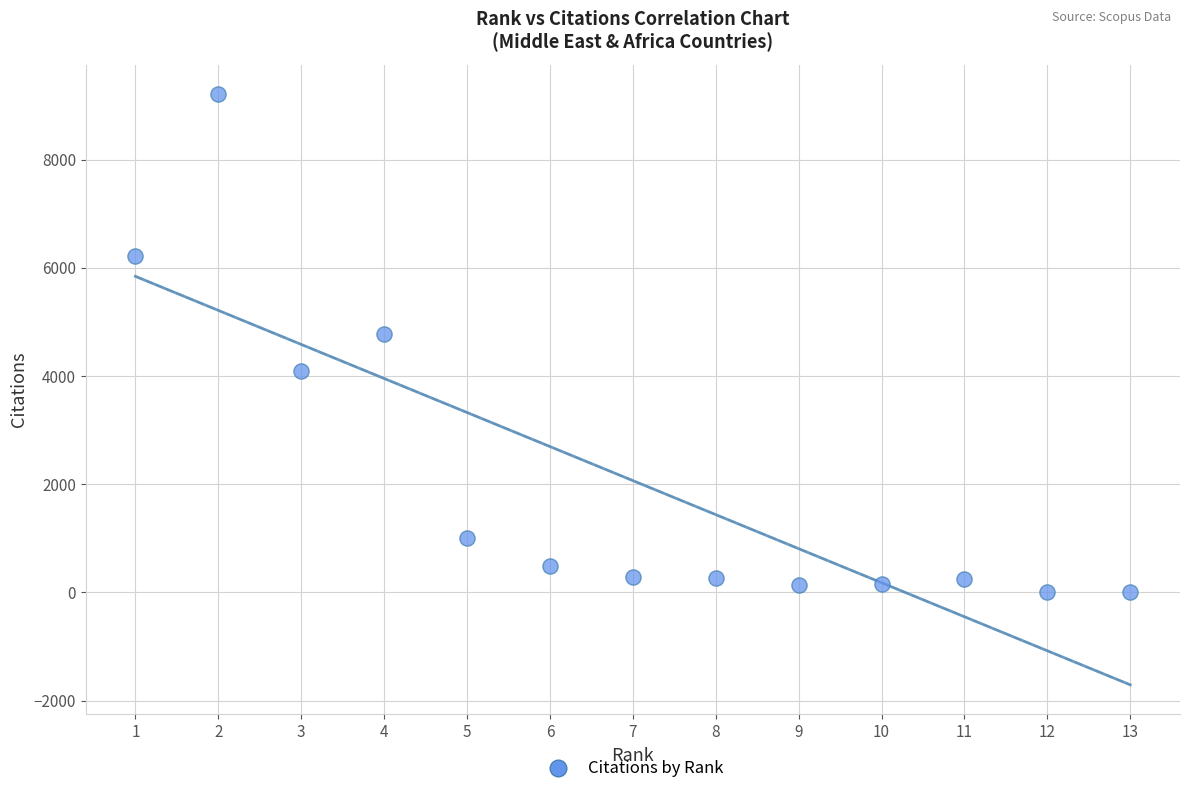

What Y value in the scatter plot is closest to 4608?

4779